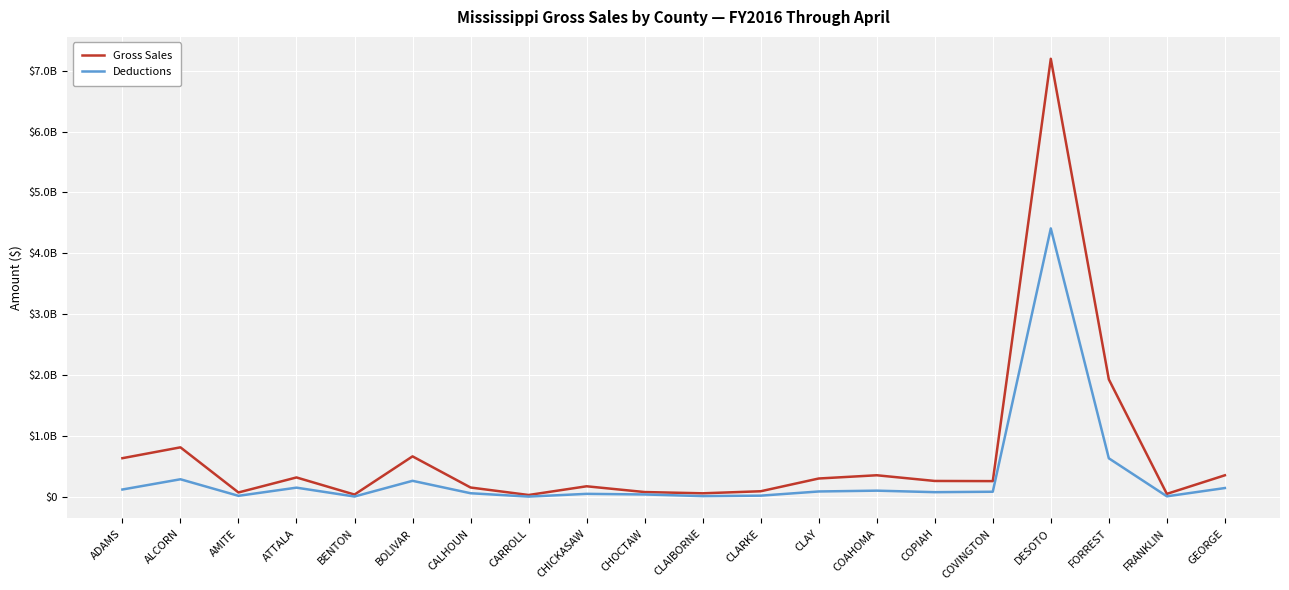

How many interior local valleys does the Deductions series have?

6